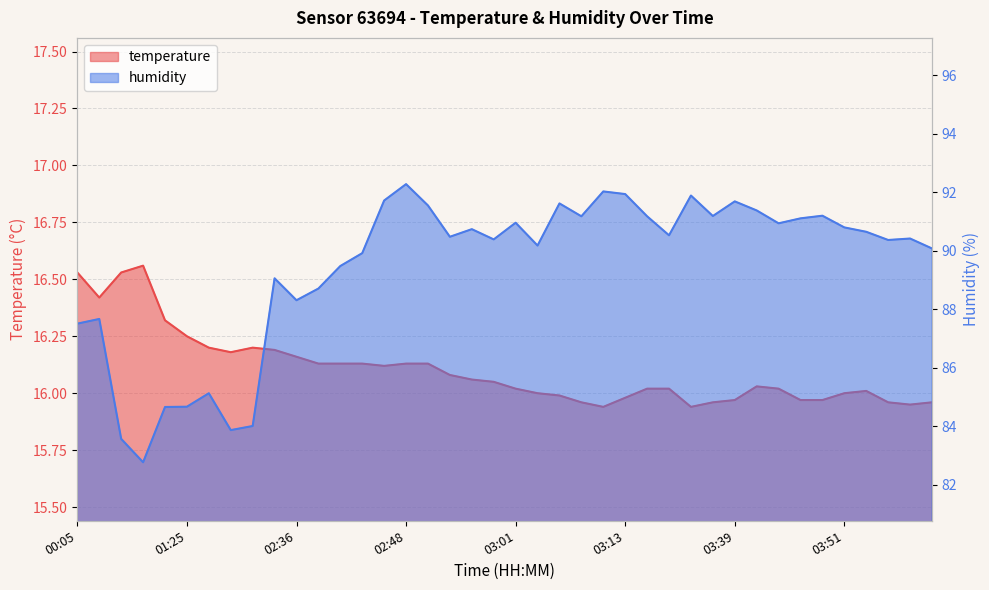

What are all the series names shown in the legend?

temperature, humidity